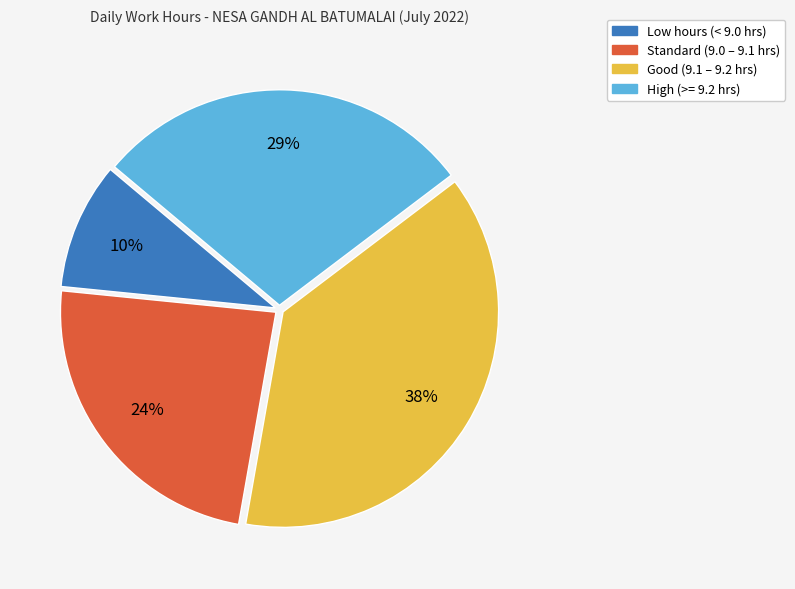

How many slices are in this pie chart?

4